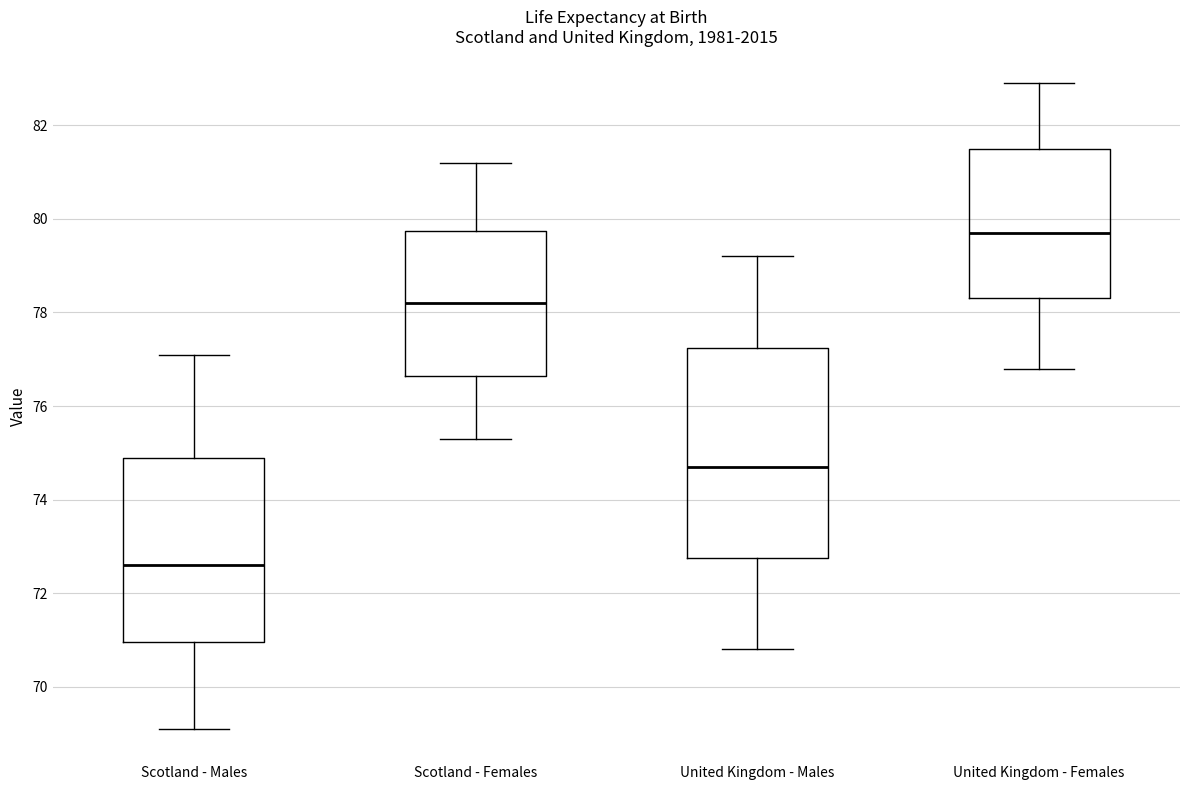

Reading left to right, read every box against the y-axis: the position of its median line, the range the box covers, and the ends of its whiskers. The values are not printed on the chart, so give them approximately, as read against the axis.

Scotland - Males: median 72.6, box 71.0 to 75.0, whiskers 69.2 to 77.2
Scotland - Females: median 78.2, box 76.6 to 79.8, whiskers 75.4 to 81.2
United Kingdom - Males: median 74.8, box 72.8 to 77.2, whiskers 70.8 to 79.2
United Kingdom - Females: median 79.8, box 78.4 to 81.6, whiskers 76.8 to 83.0